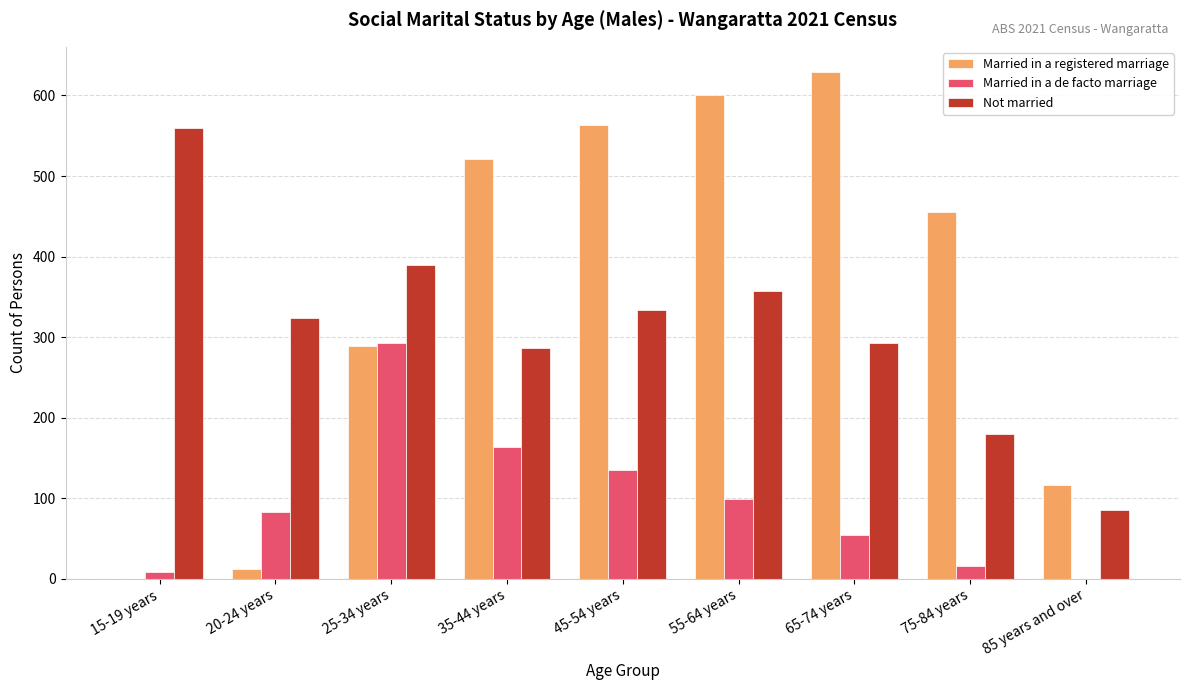

Are the bars horizontal?

No